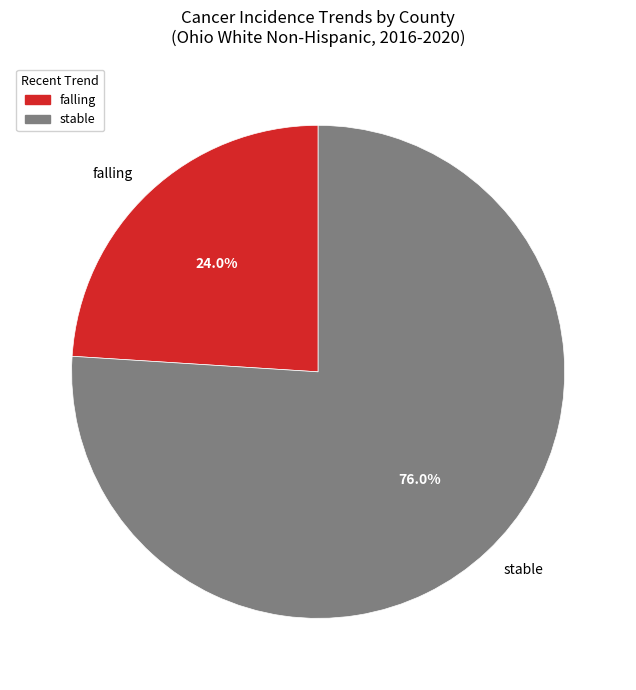

To the nearest percent, what is the difference between the largest and smallest slice percentages?

52%